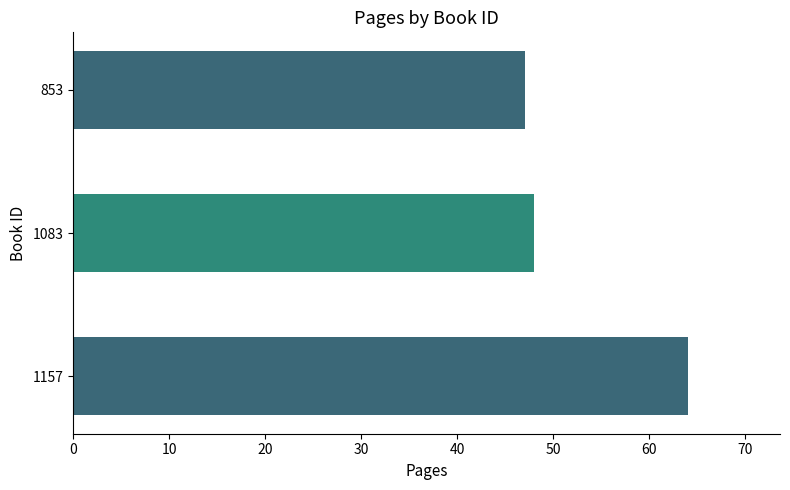

Reading bottom to top, what are all the values shown in this chart?

64	48	47